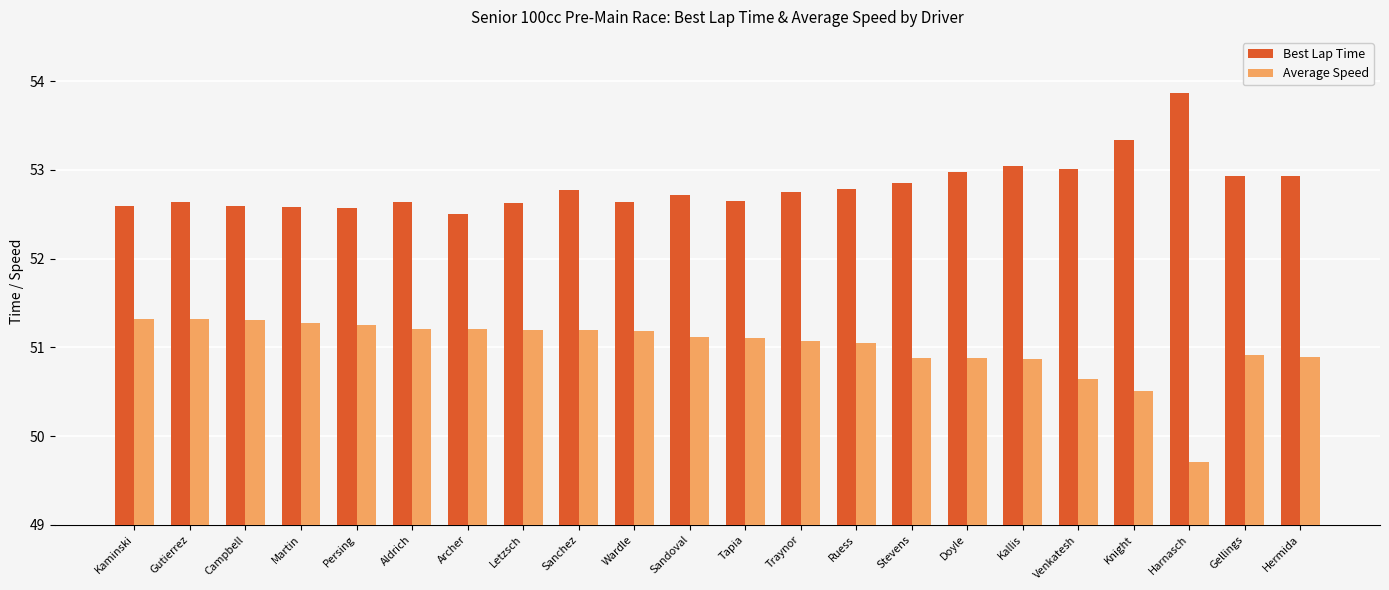

What is the spread (max minus min) of values at Martin?

1.3